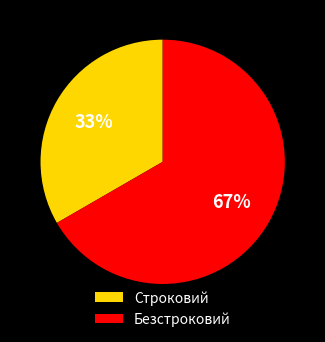

True or false: Строковий accounts for 33% of the total.

True